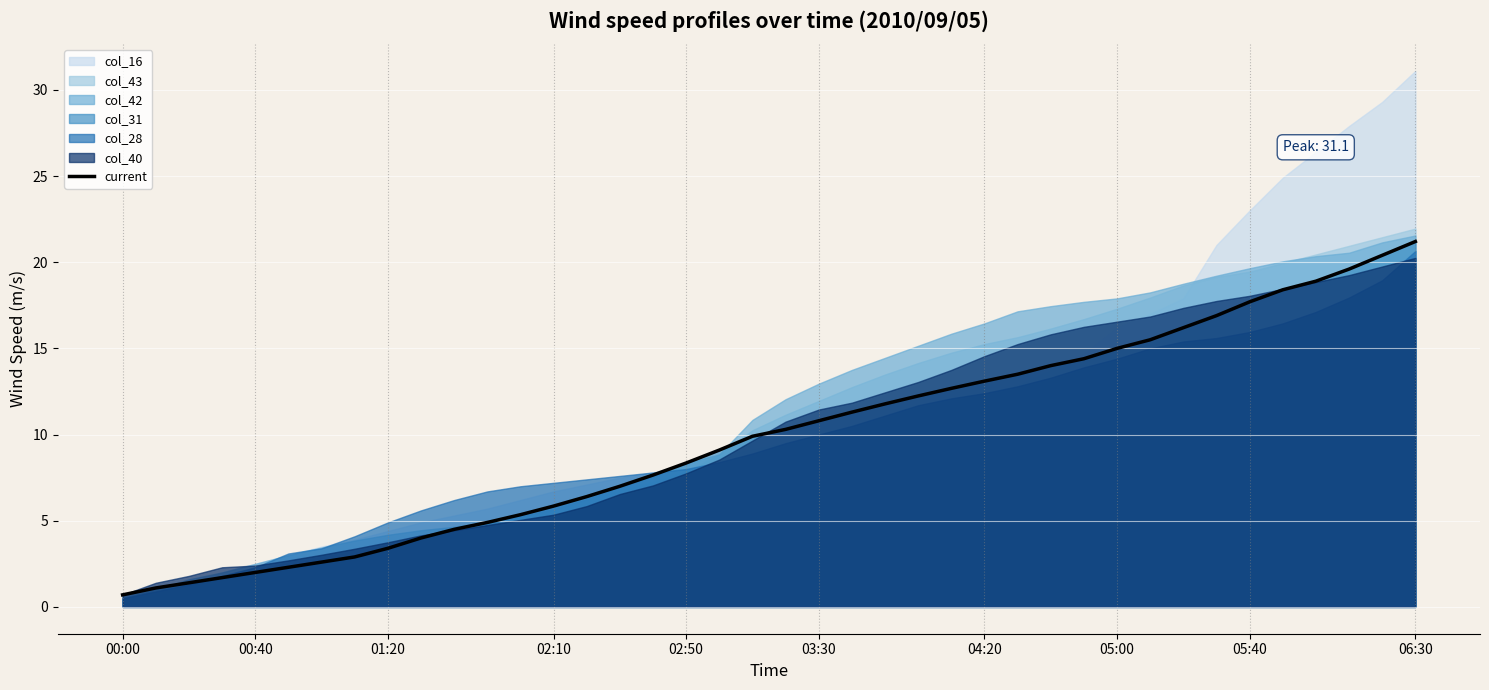

Is it true that the value at 05:00 is 3.8?

False